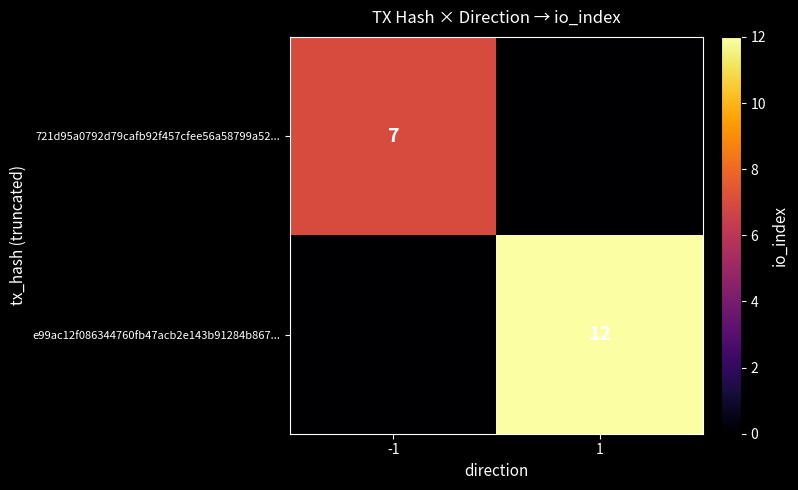

True or false: 721d95a0792d79cafb92f457cfee56a58799a52... has a value of 7 at -1.

True